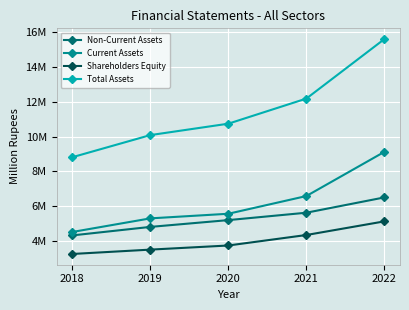

Reading right to left, extract all data points from this chart.

Non-Current Assets: 2022=6496536	2021=5614782	2020=5189074	2019=4797198	2018=4307511
Current Assets: 2022=9121797	2021=6575320	2020=5554810	2019=5288927	2018=4504070
Shareholders Equity: 2022=5116189	2021=4330608	2020=3726335	2019=3488605	2018=3237544
Total Assets: 2022=15618333	2021=12190102	2020=10743884	2019=10086125	2018=8811581